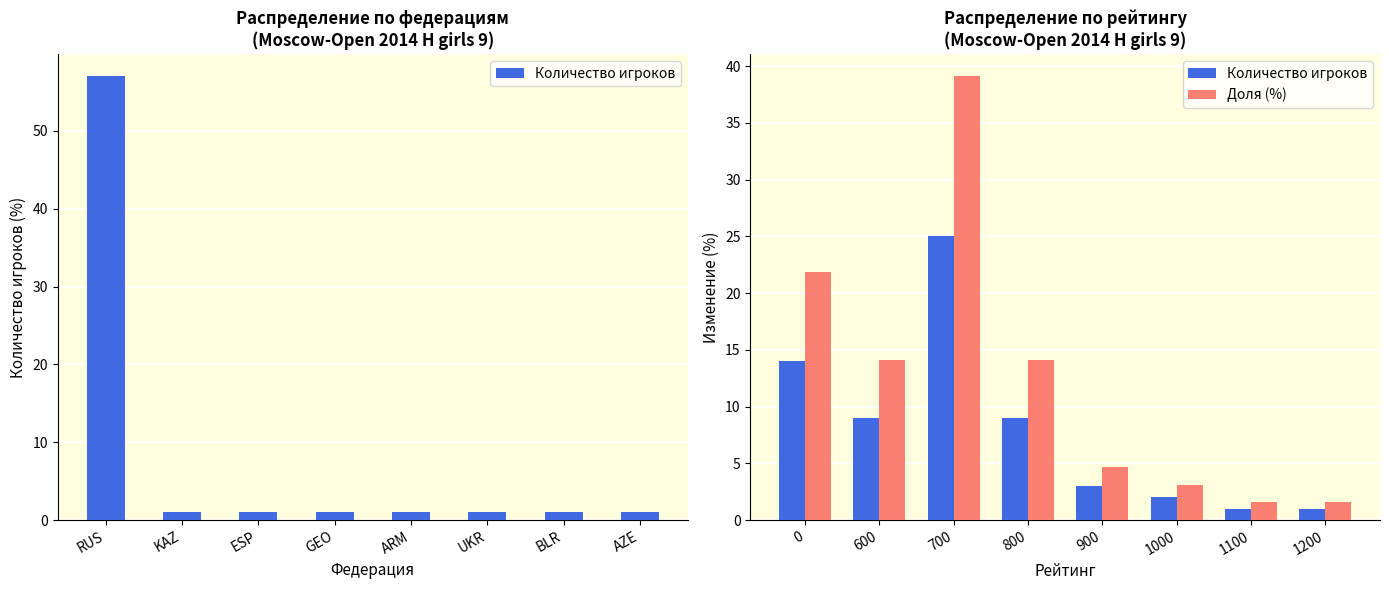

Reading right to left, list all the values displayed in this chart.

Количество игроков: 1.0	1.0	2.0	3.0	9.0	25.0	9.0	14.0
Доля (%): 1.6	1.6	3.1	4.7	14.1	39.1	14.1	21.9